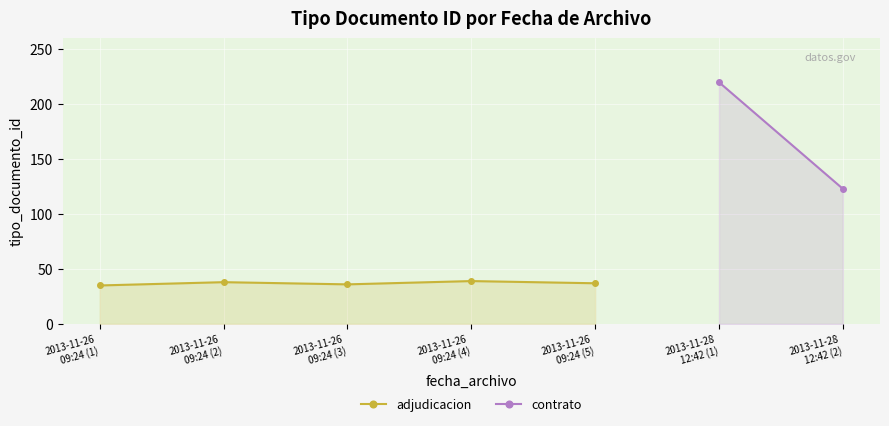

What is the maximum value for adjudicacion?

39